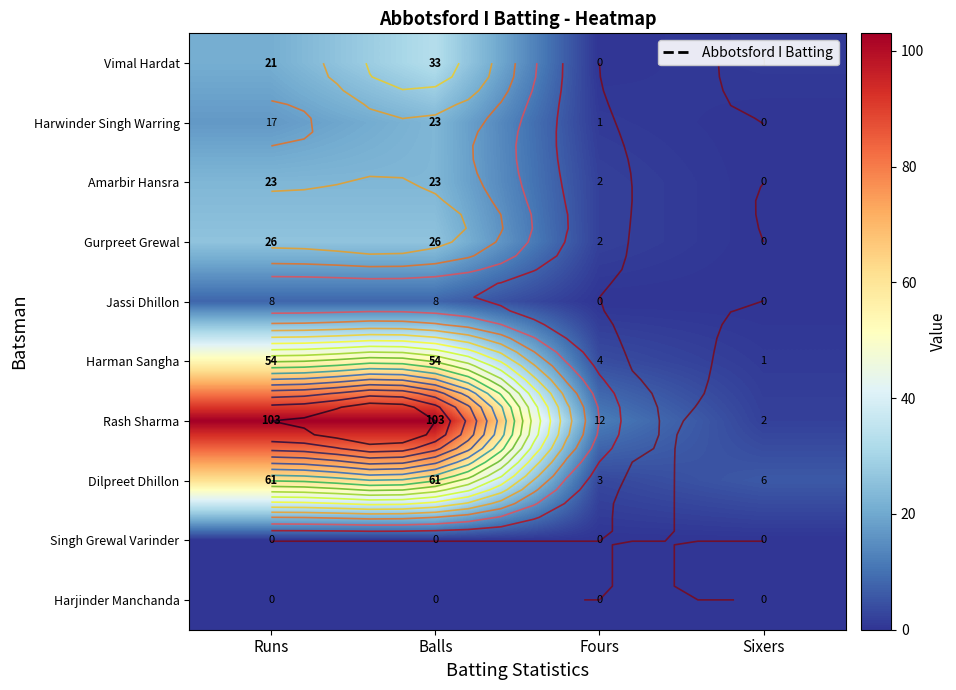

Rank the categories by Amarbir Hansra value from lowest to highest.

Sixers, Fours, Runs, Balls